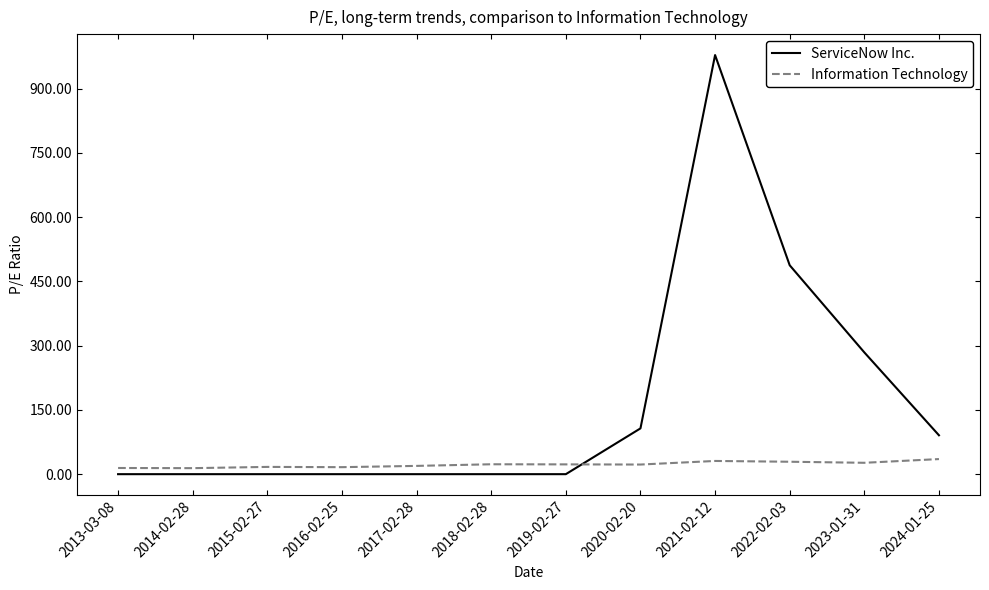

What is the difference between the ServiceNow Inc. values at 2014-02-28 and 2020-02-20?

106.9